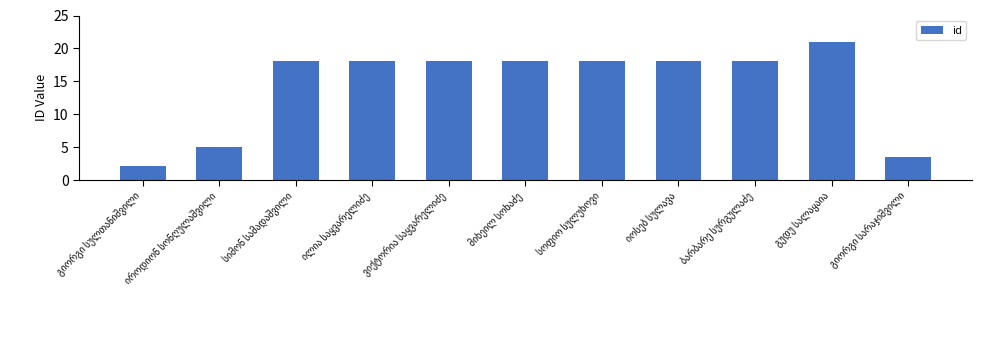

What is the difference between the maximum and minimum values?

18.9